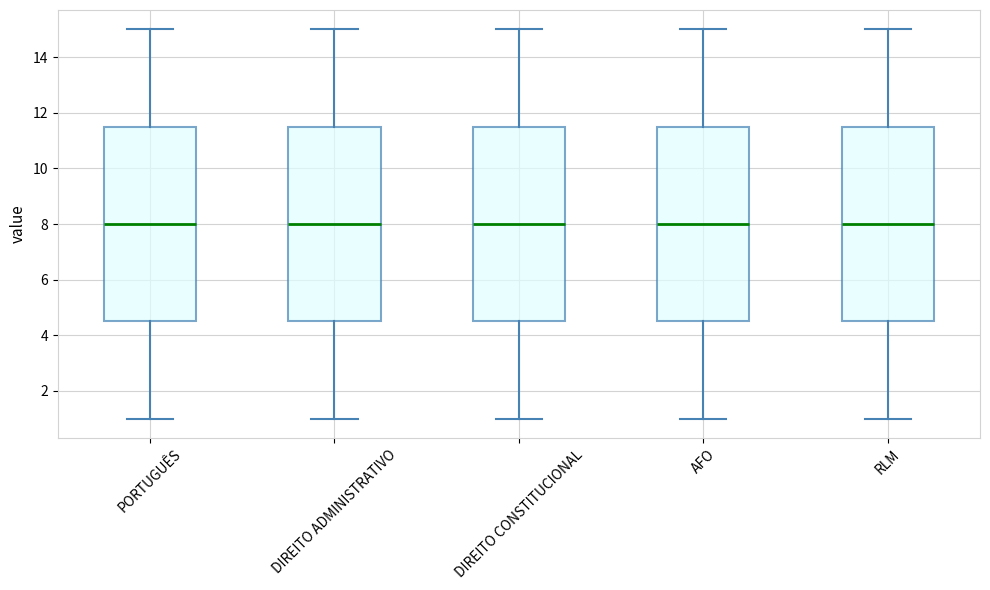

Reading left to right, read every box against the y-axis: the position of its median line, the range the box covers, and the ends of its whiskers. The values are not printed on the chart, so give them approximately, as read against the axis.

PORTUGUÊS: median 8.0, box 4.6 to 11.6, whiskers 1.0 to 15.0
DIREITO ADMINISTRATIVO: median 8.0, box 4.6 to 11.6, whiskers 1.0 to 15.0
DIREITO CONSTITUCIONAL: median 8.0, box 4.6 to 11.6, whiskers 1.0 to 15.0
AFO: median 8.0, box 4.6 to 11.6, whiskers 1.0 to 15.0
RLM: median 8.0, box 4.6 to 11.6, whiskers 1.0 to 15.0